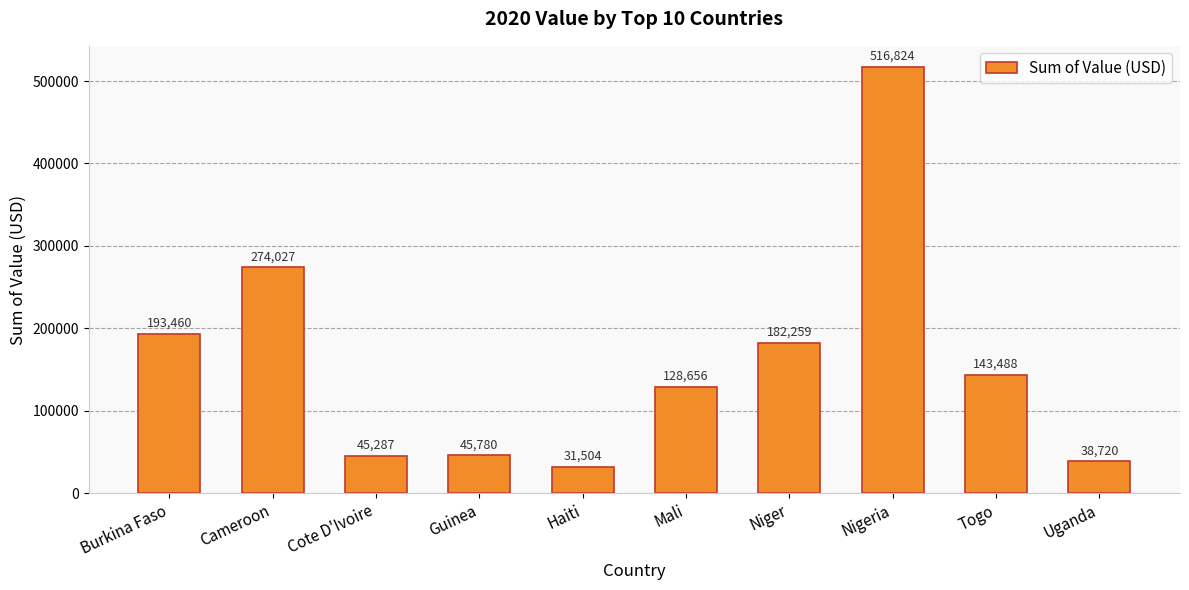

What is the label of the 4th bar from the left?

Guinea